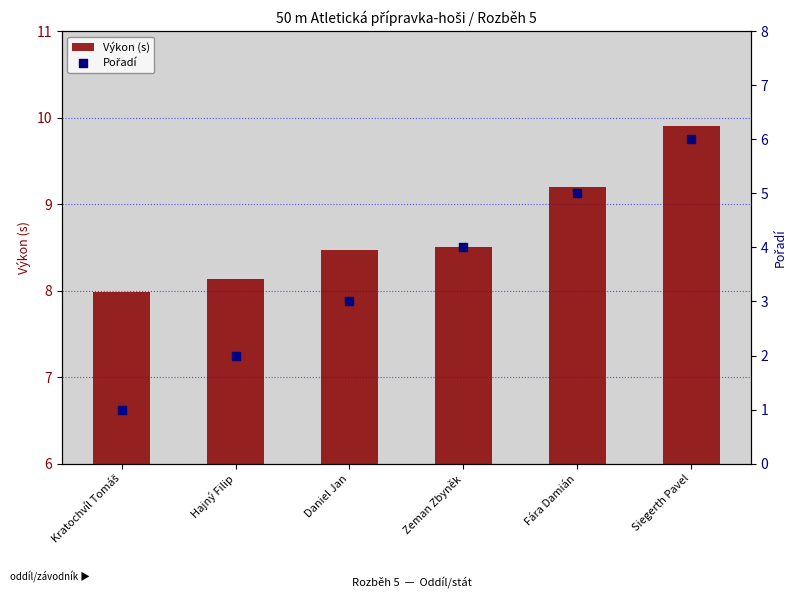

What are all the series names shown in the legend?

Výkon (s), Pořadí